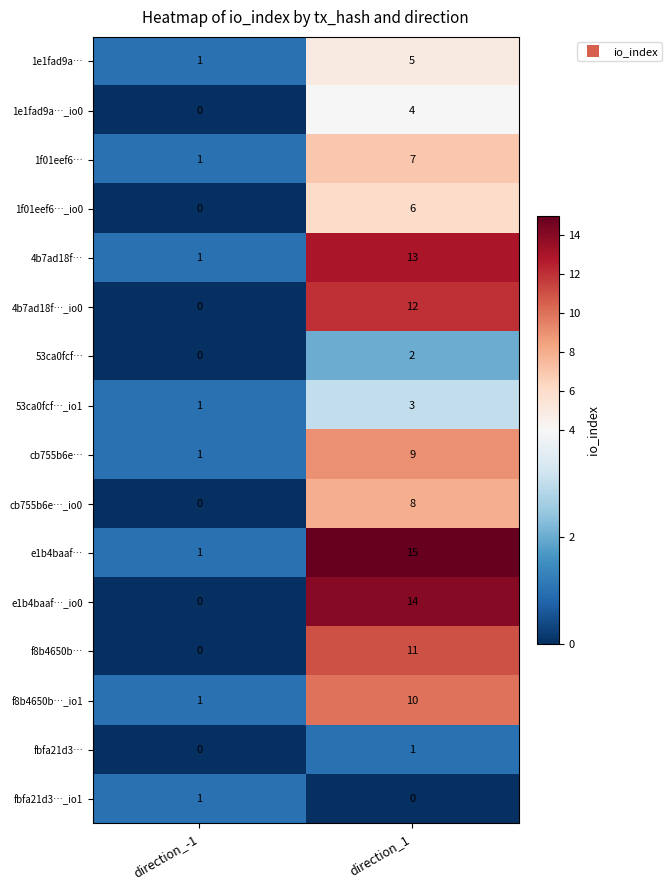

What is the average value of the 4b7ad18f…_io0 series?

6